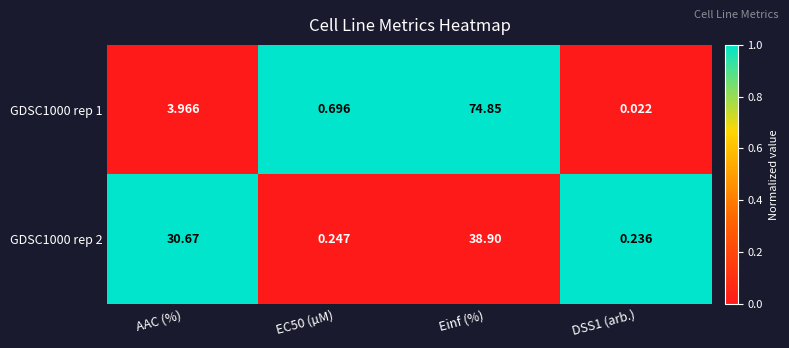

At which category is the sum across all series the highest?

Einf (%)